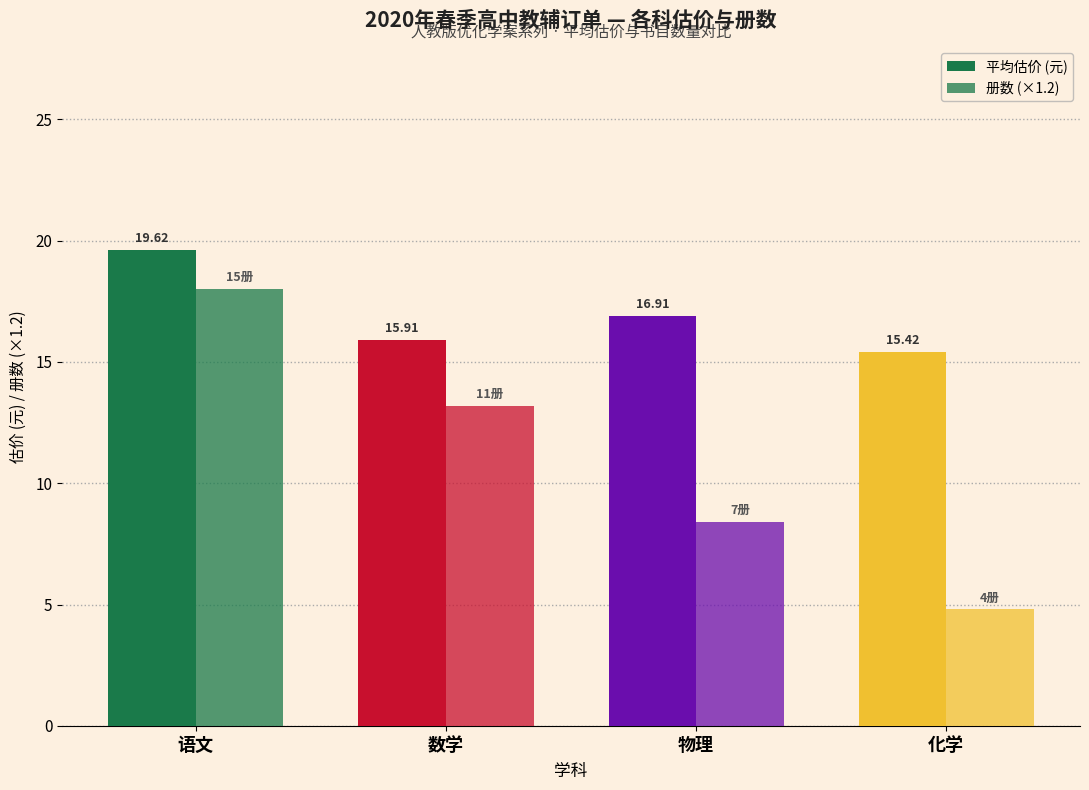

How many groups of bars are there?

4